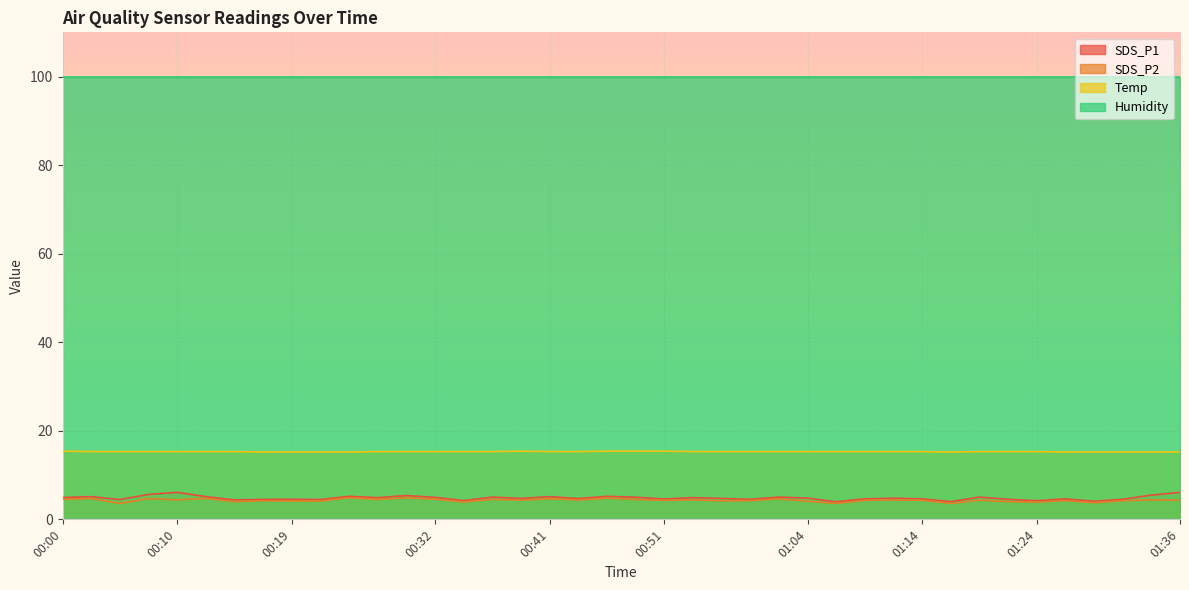

What position from the left is 01:36?

40